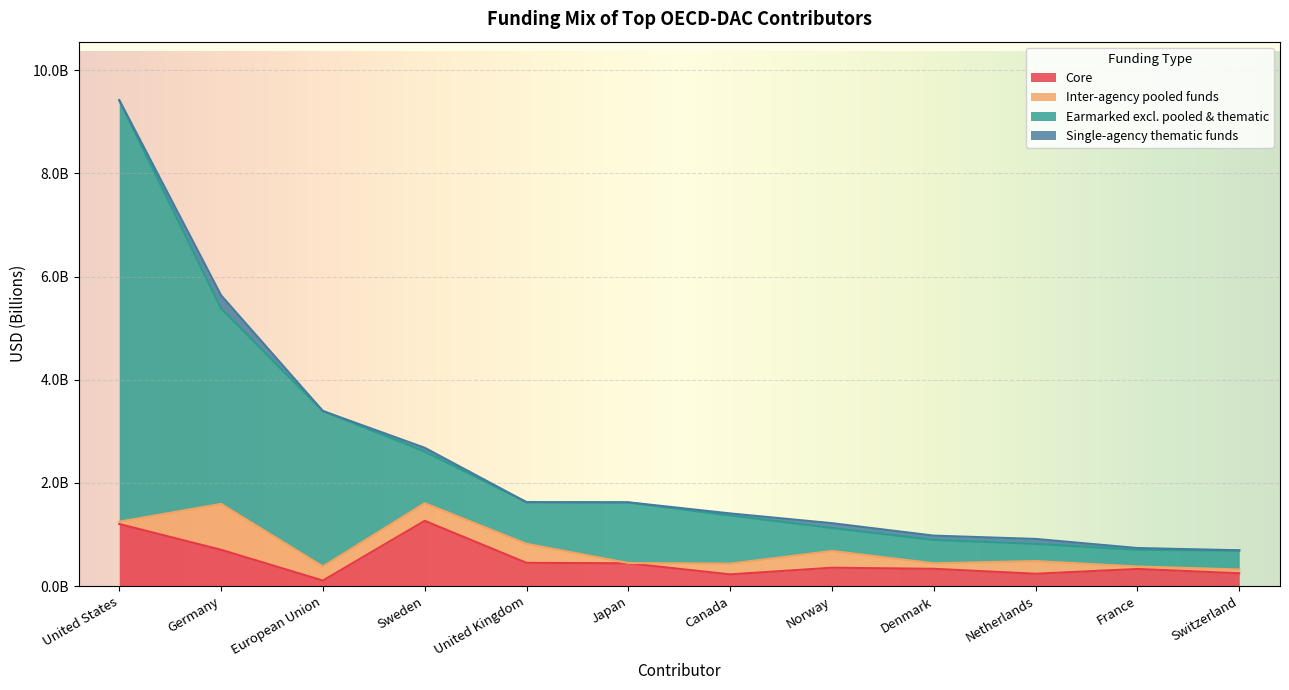

Between Germany and European Union, which is larger?

Germany